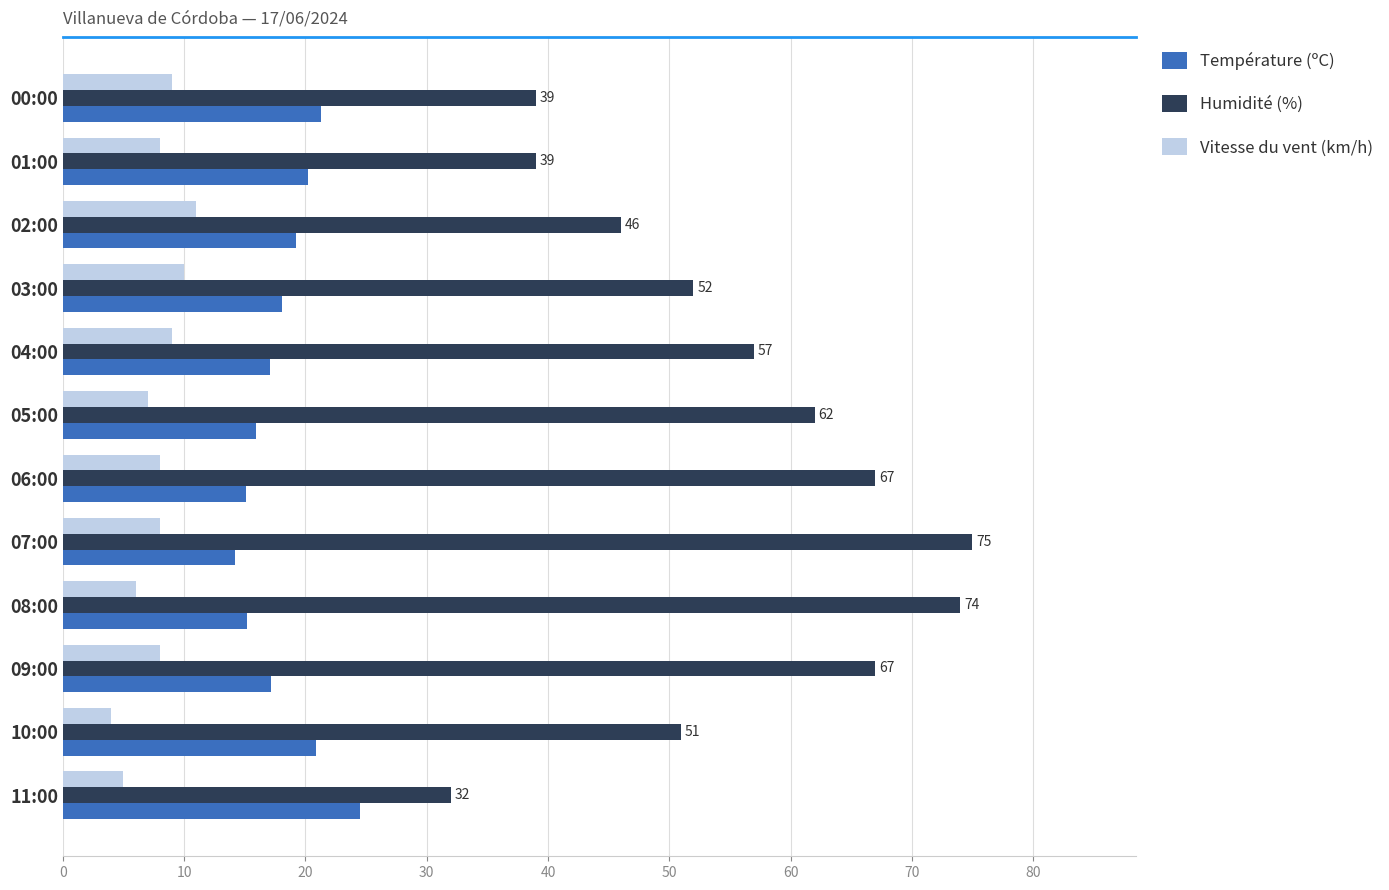

What are all the series names shown in the legend?

Température (ºC), Humidité (%), Vitesse du vent (km/h)